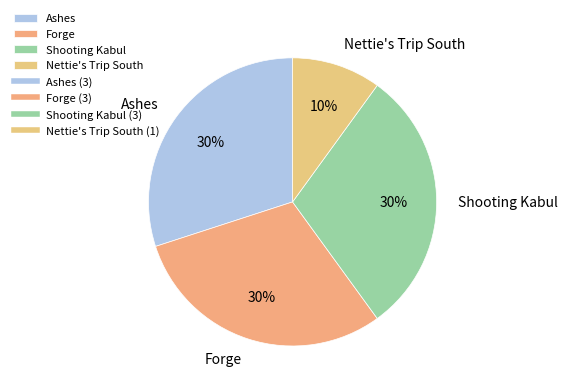

Approximately how many times larger is the value at Nettie's Trip South compared to Forge?

0.3